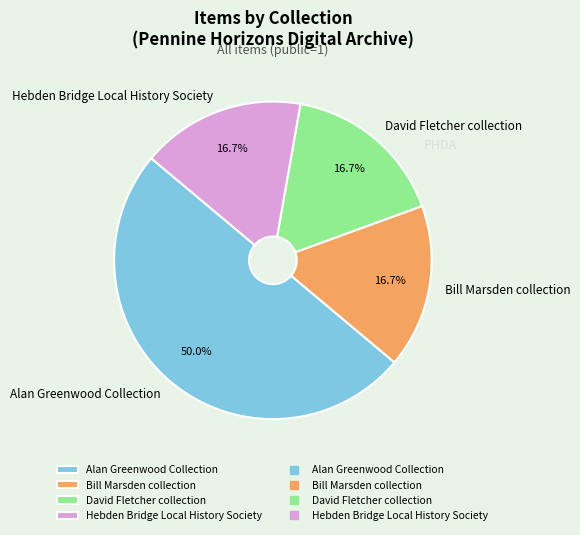

Is David Fletcher collection the majority of the pie?

No